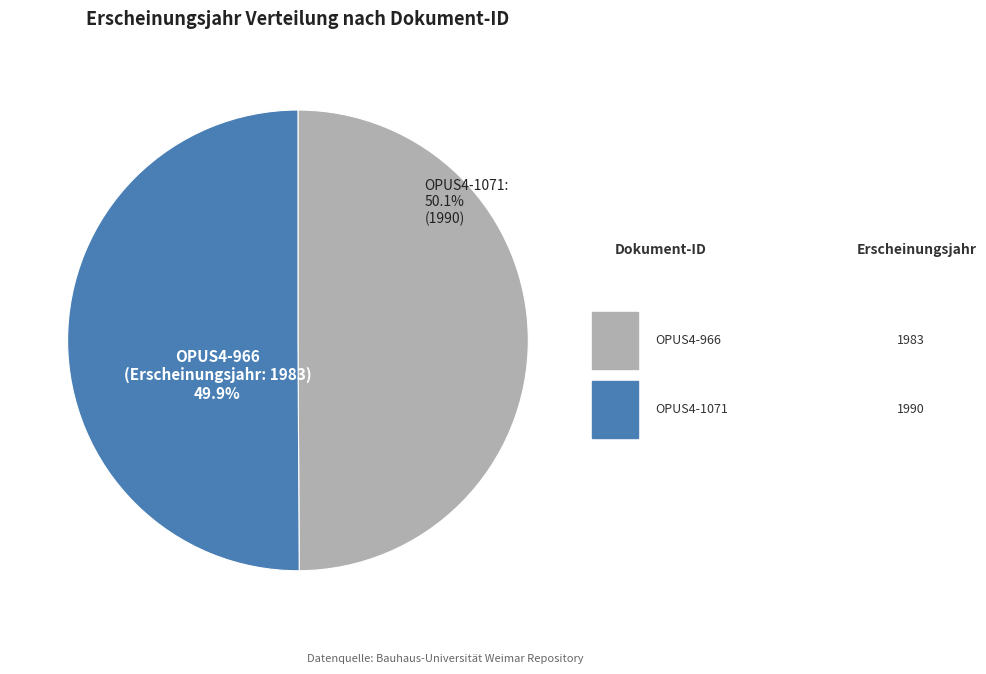

What is the largest slice in the pie chart?

OPUS4-1071